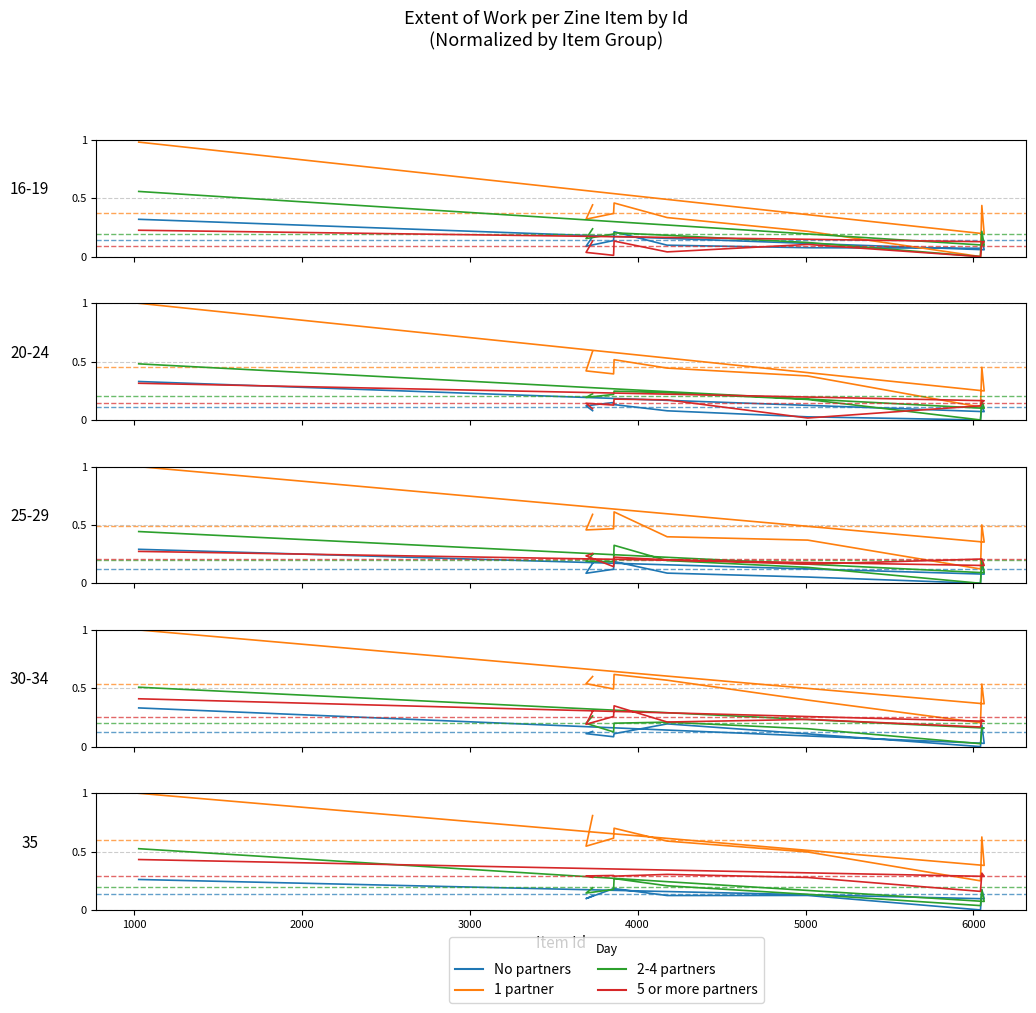

What are all the series names shown in the legend?

No partners, 1 partner, 2-4 partners, 5 or more partners